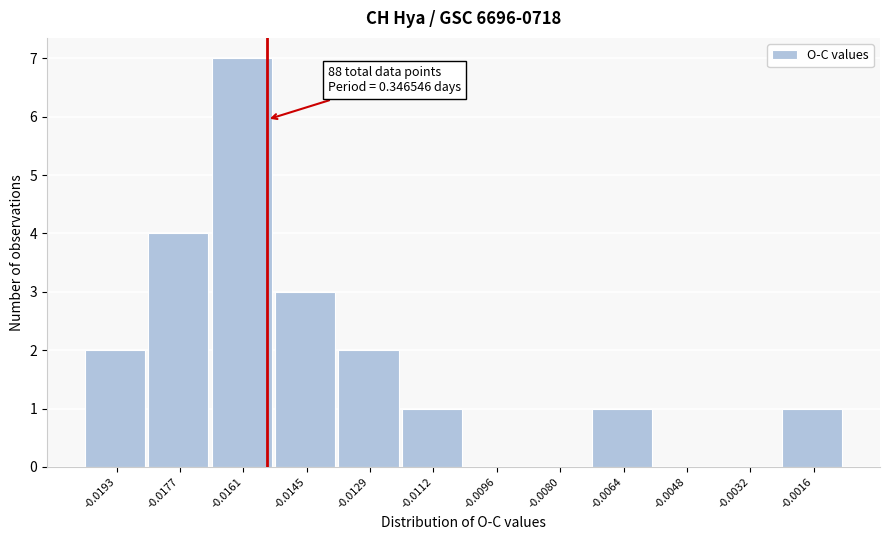

Reading left to right, transcribe all the data shown in this chart.

-0.0193=2	-0.0177=4	-0.0161=7	-0.0145=3	-0.0129=2	-0.0112=1	-0.0096=0	-0.0080=0	-0.0064=1	-0.0048=0	-0.0032=0	-0.0016=1